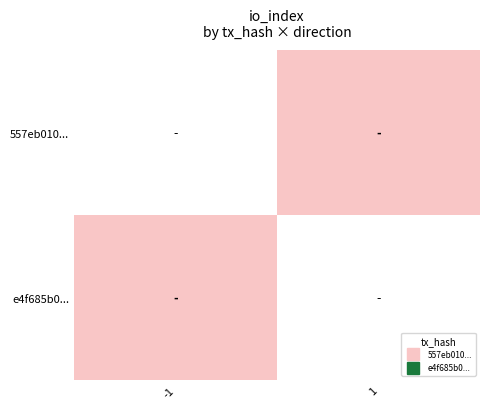

True or false: 557eb010... has a value of 0.0 at 1.

True